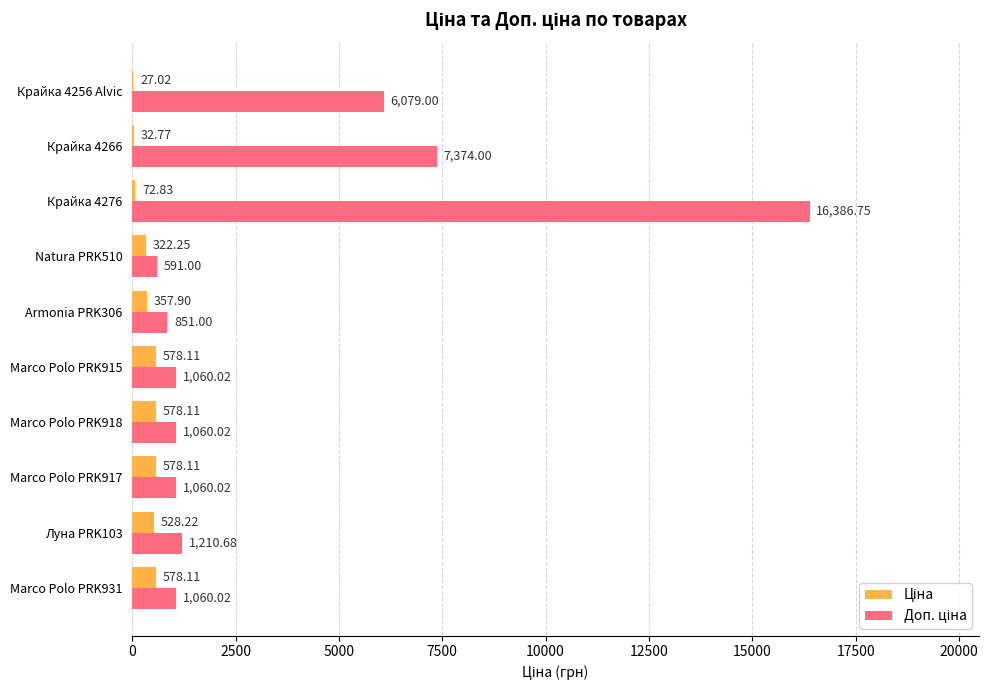

At which category is the sum across all series the highest?

Крайка 4276